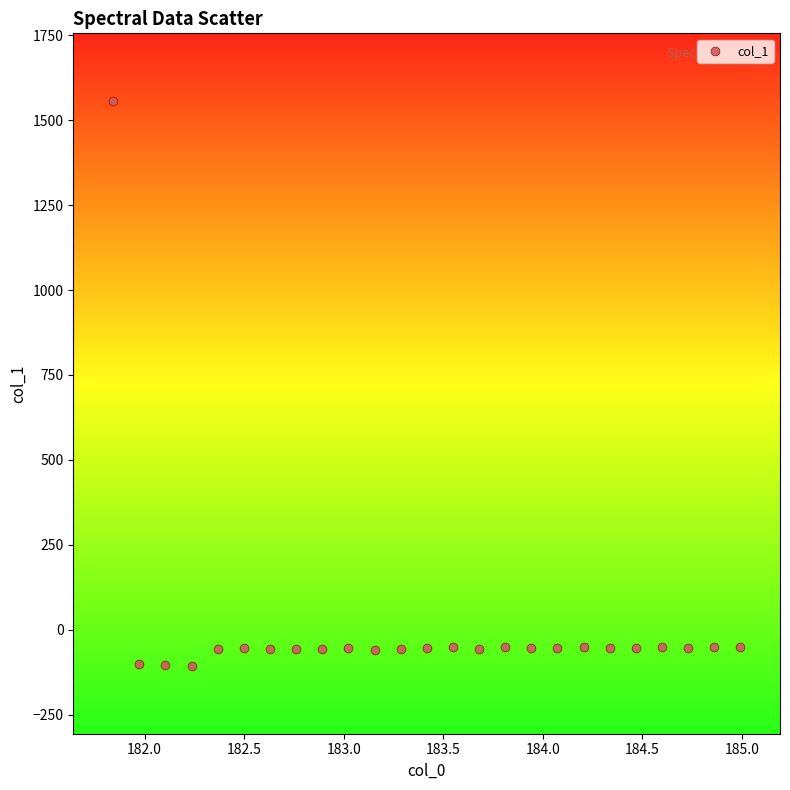

What is the range of Y values (max minus min)?

1662.8